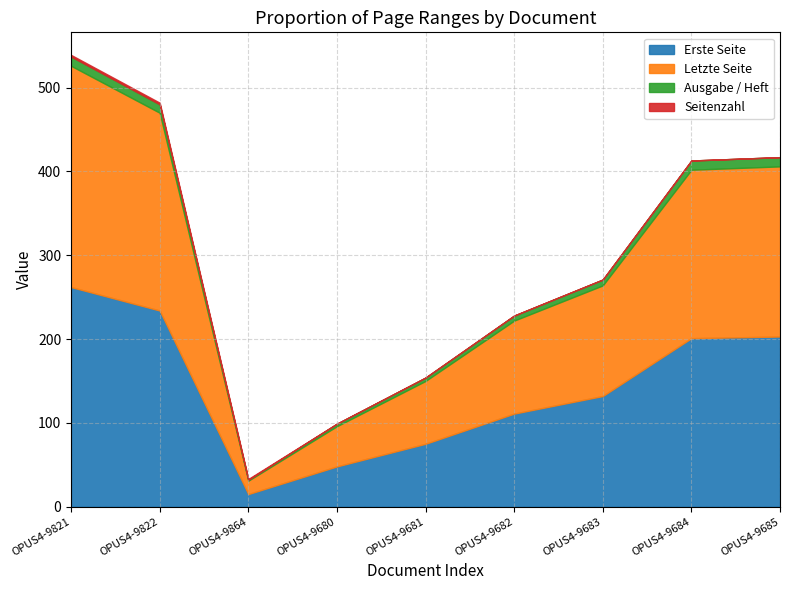

What is the average value of the Seitenzahl series?

1